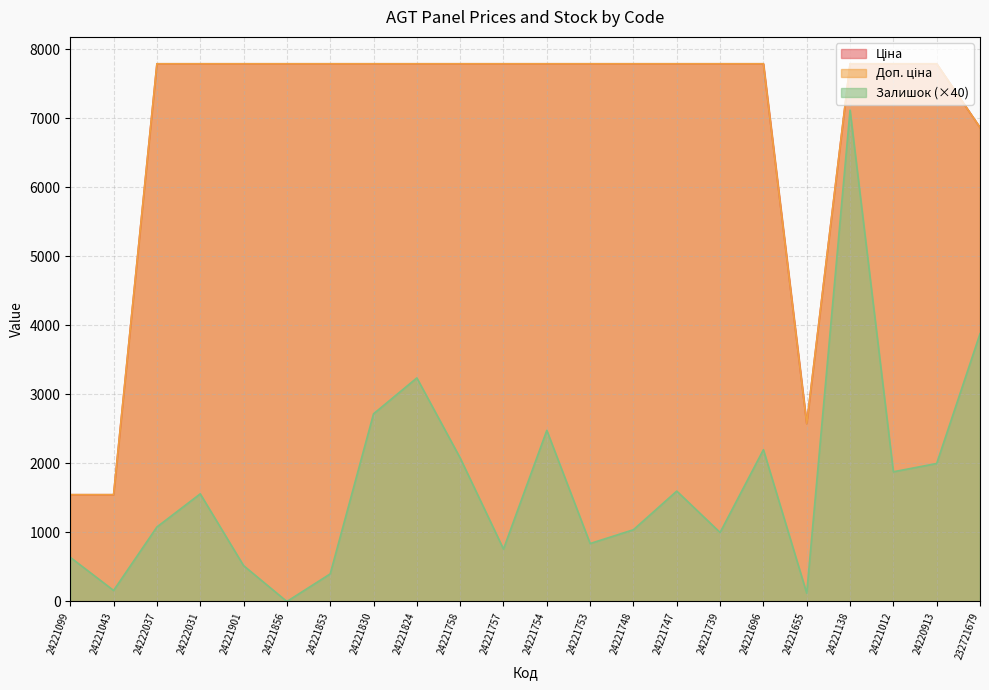

How many distinct data groups are displayed?

3